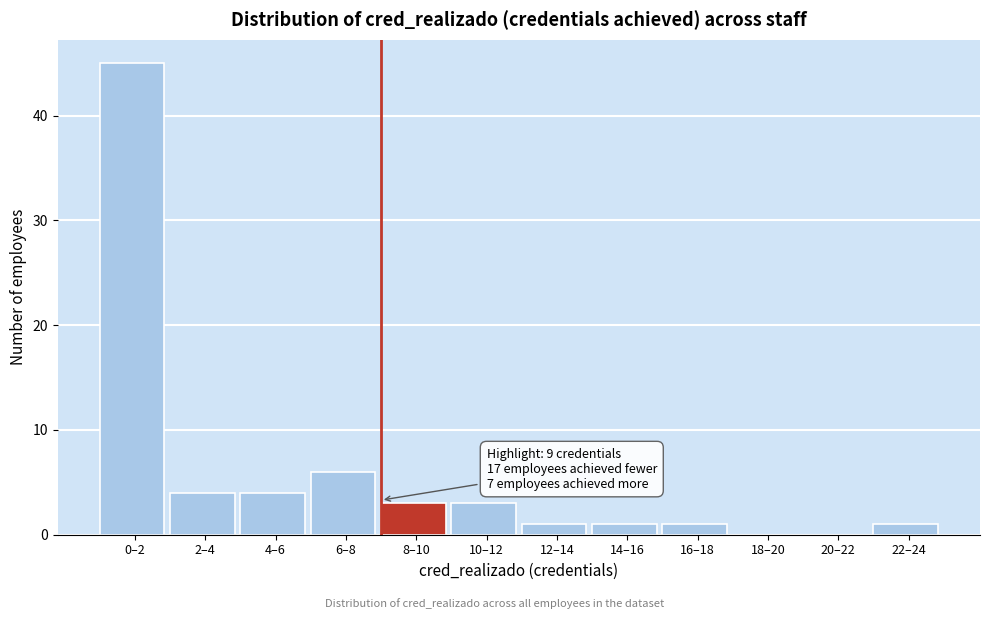

Reading left to right, what are all the values shown in this chart?

0–2=45	2–4=4	4–6=4	6–8=6	8–10=3	10–12=3	12–14=1	14–16=1	16–18=1	18–20=0	20–22=0	22–24=1